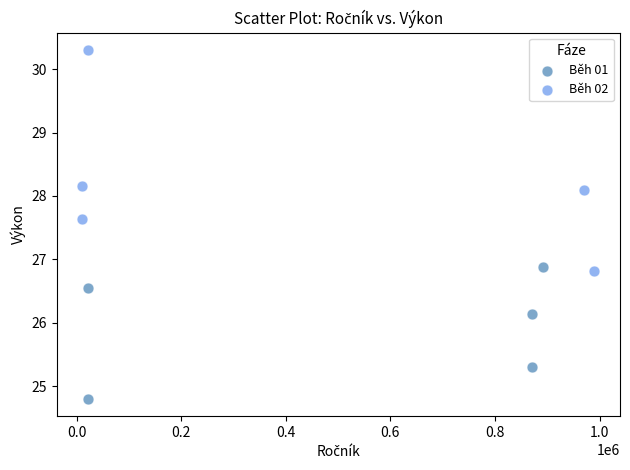

Which series has the largest Y range (max minus min)?

Běh 02